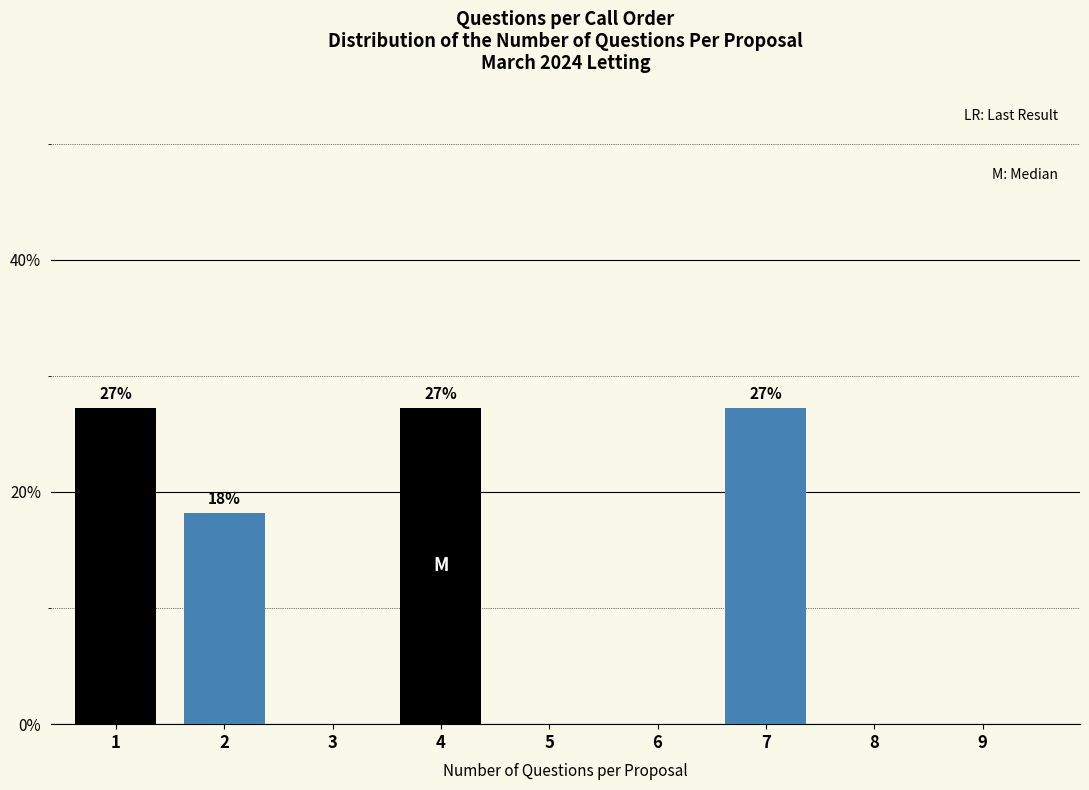

Reading left to right, list all the values displayed in this chart.

1=27.3	2=18.2	3=0.0	4=27.3	5=0.0	6=0.0	7=27.3	8=0.0	9=0.0